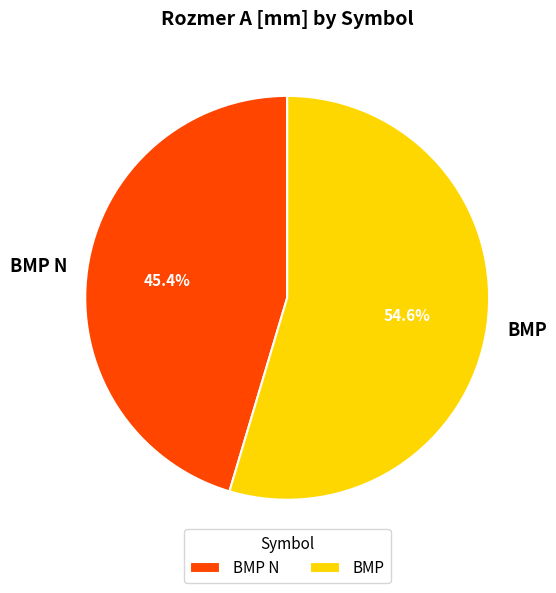

To the nearest percent, what is the combined percentage of BMP and BMP N?

100%